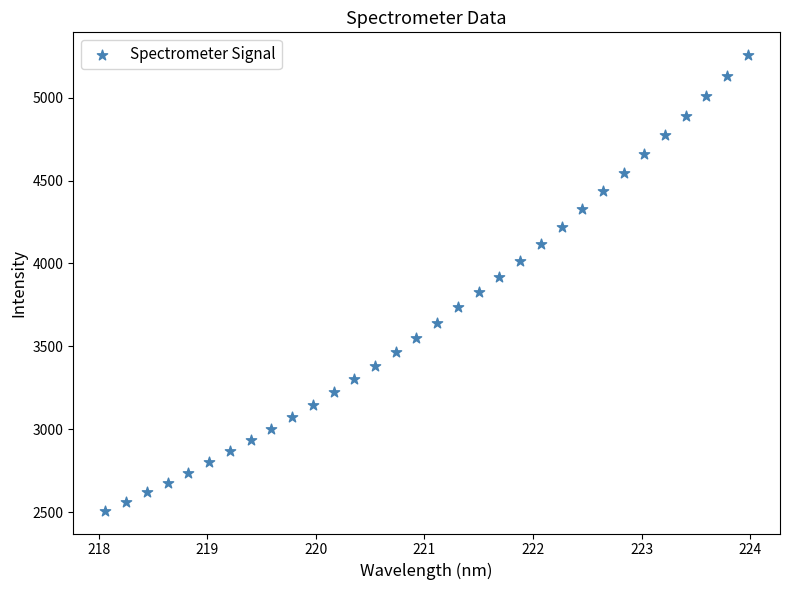

What is the range of Y values (max minus min)?

2746.7